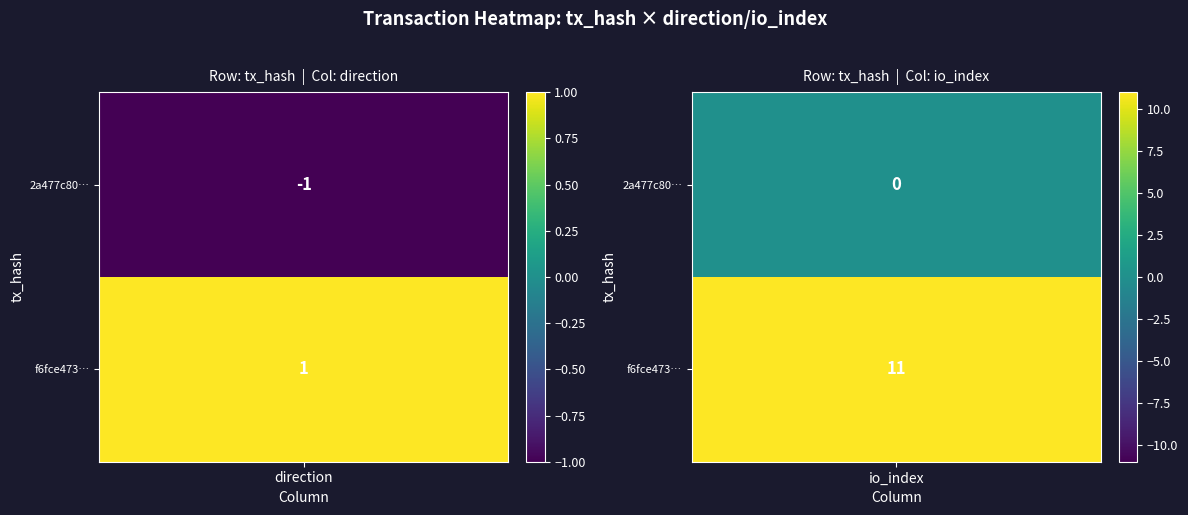

Is it true that f6fce473f01d4017899b72f05f64c2db7333997 equals 17 at 1?

False